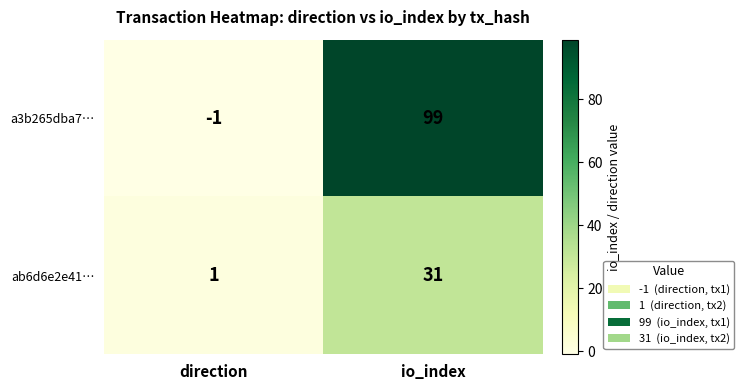

List the series in order of their peak value, highest first.

a3b265dba7…, ab6d6e2e41…